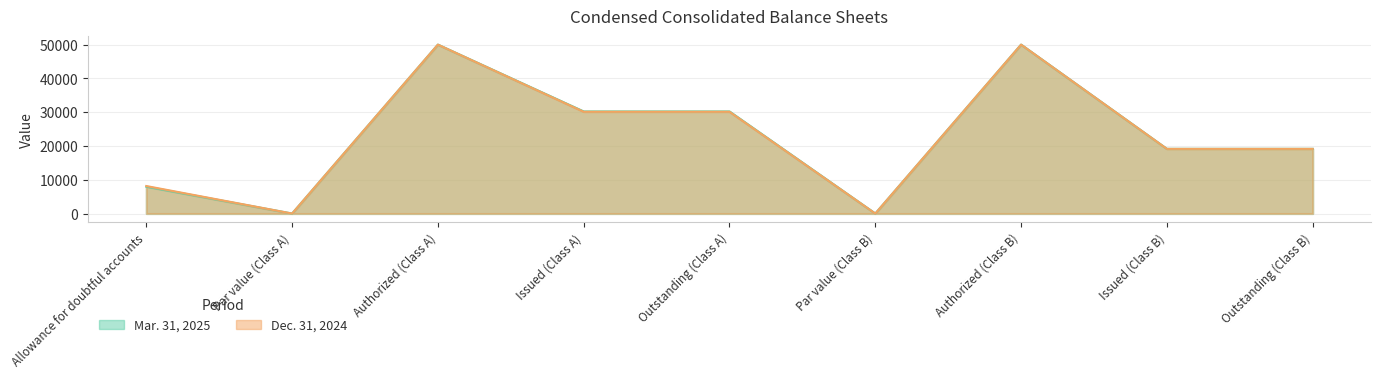

In Dec. 31, 2024, how many points are lower than both neighbors (excluding endpoints)?

2